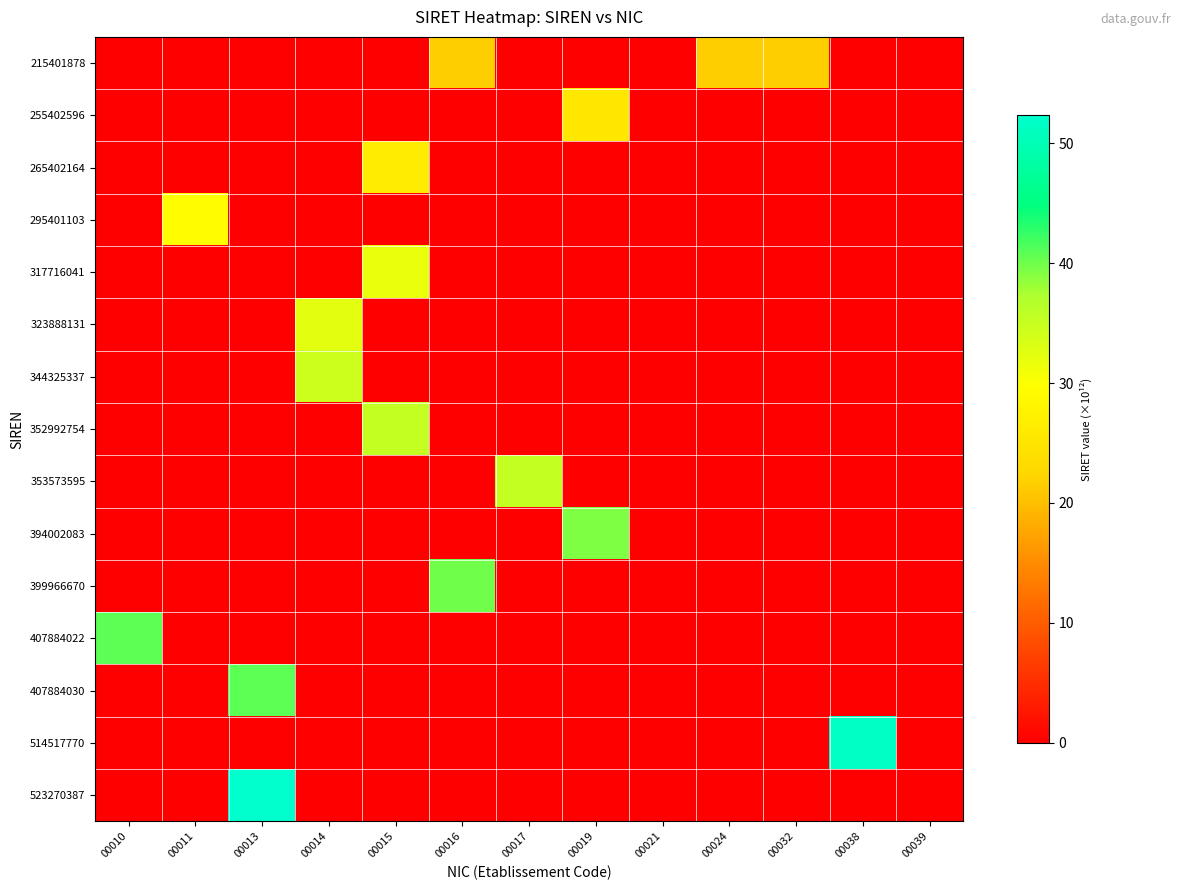

What is the difference between the highest and lowest values at 00015?

35.3